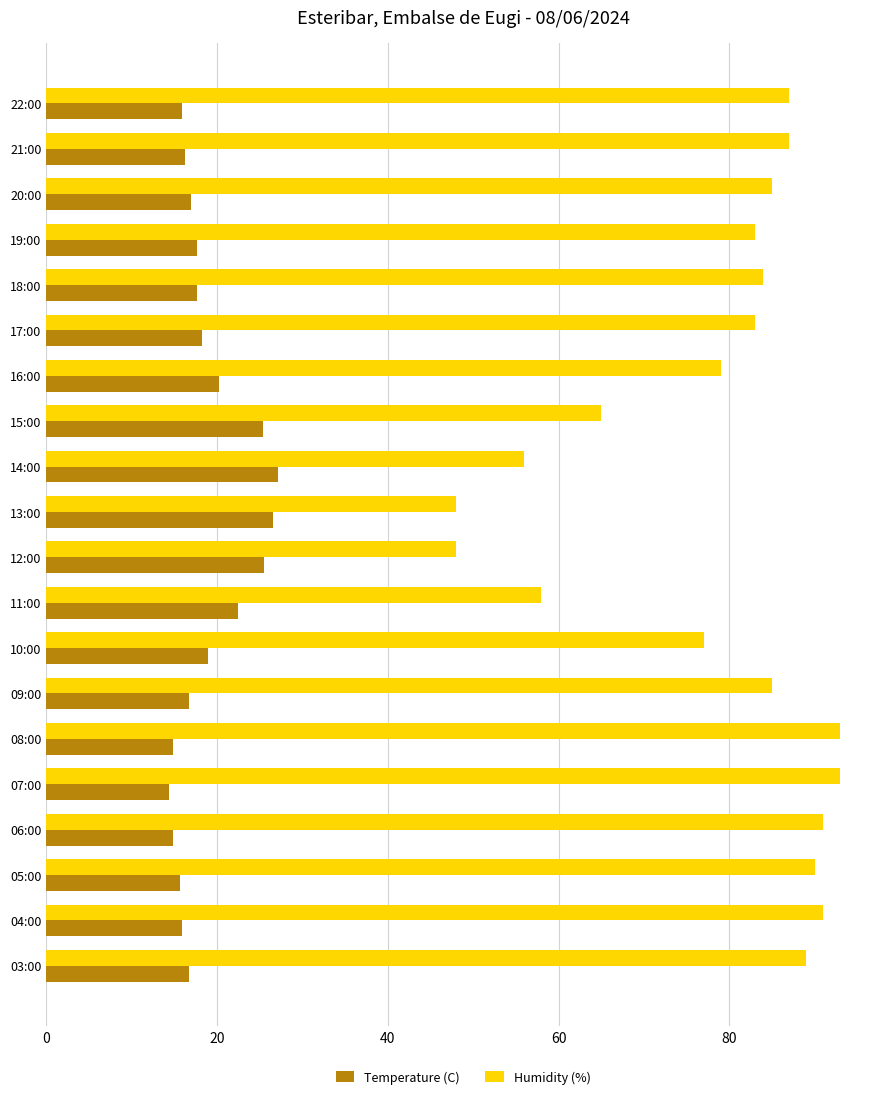

Which series has the largest range (max minus min)?

Humidity (%)